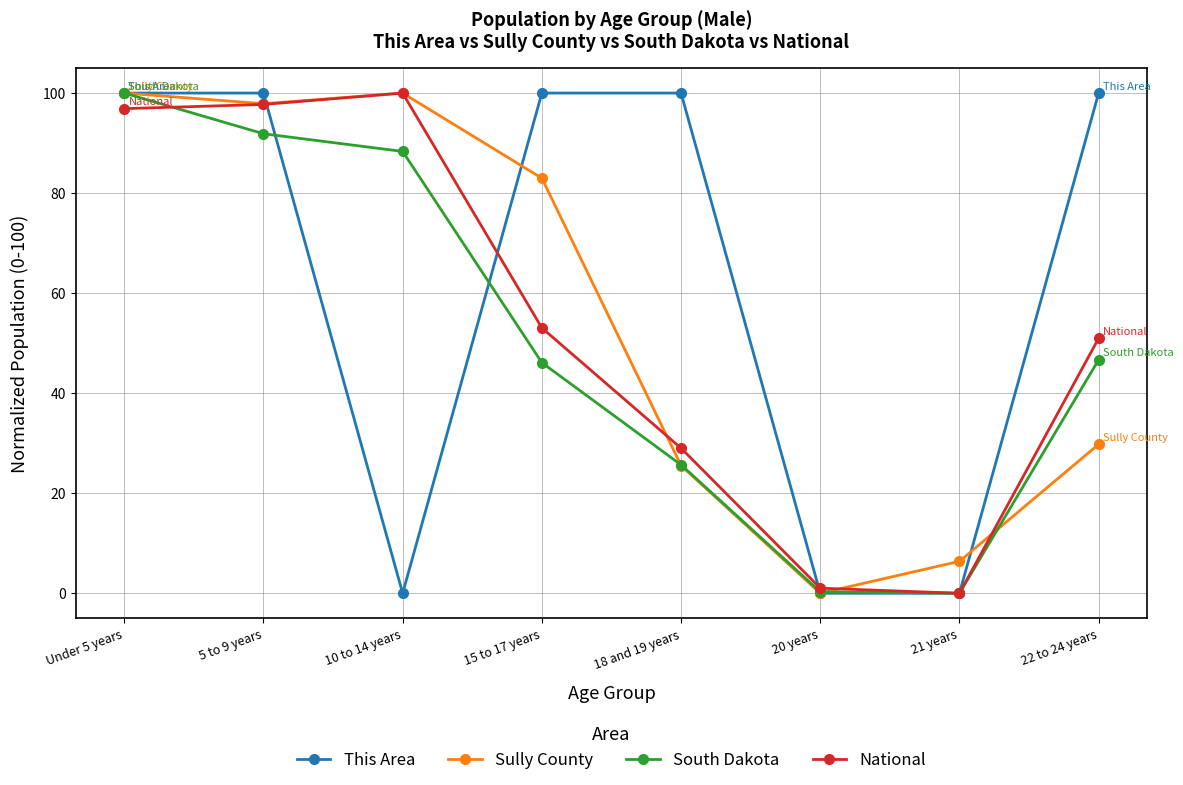

What are all the series names shown in the legend?

This Area, Sully County, South Dakota, National